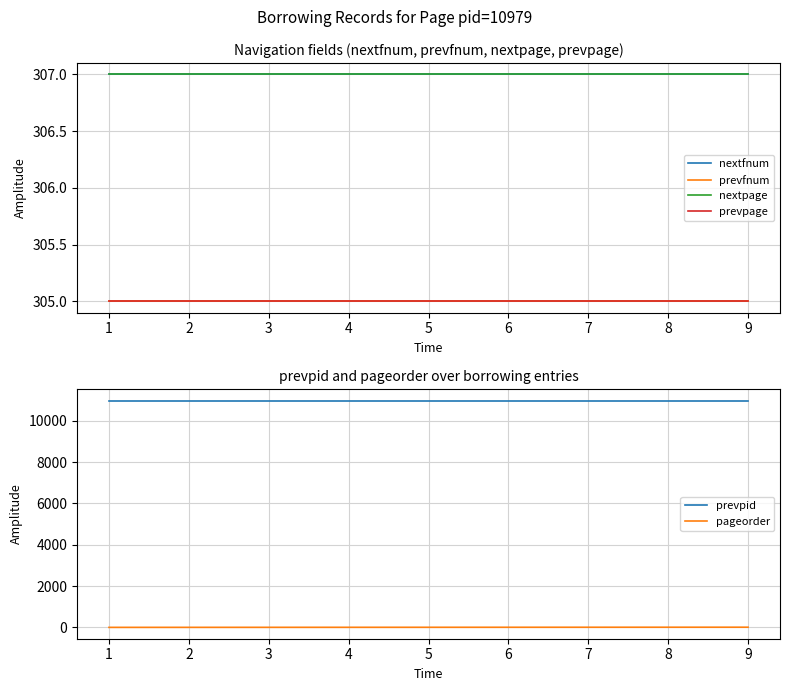

True or false: prevfnum and nextpage intersect in this chart.

False